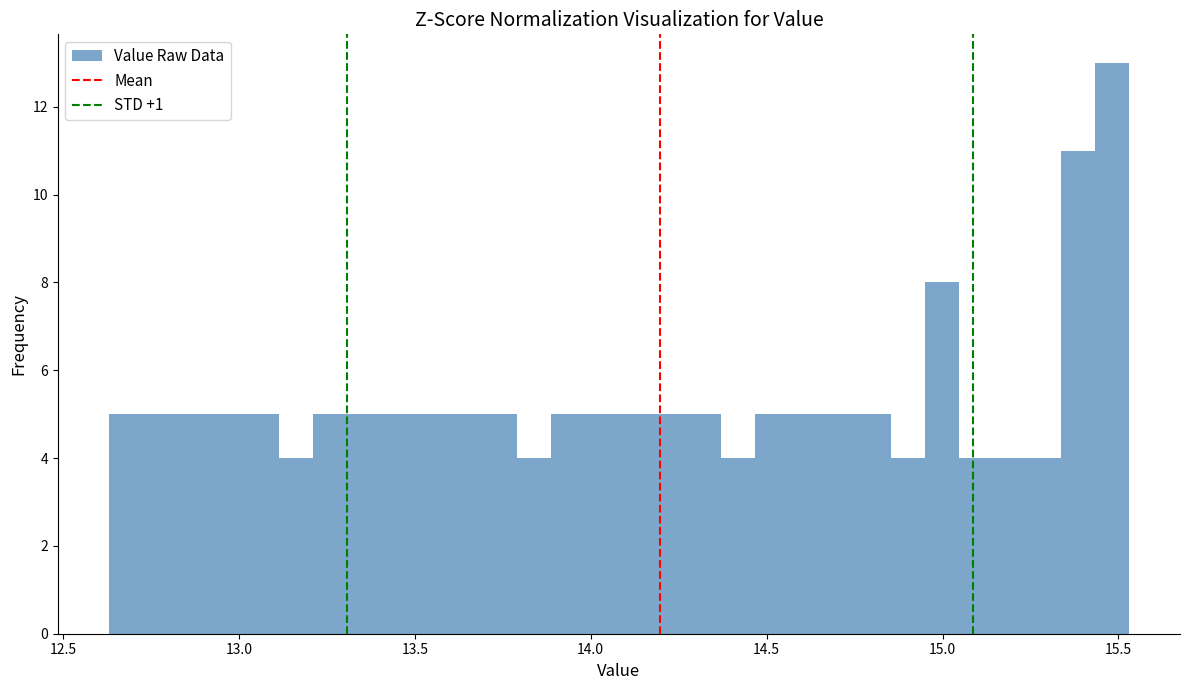

Around what value on the x-axis is the tallest bar? Give the approximate position of its centre, as read against the axis.

15.50